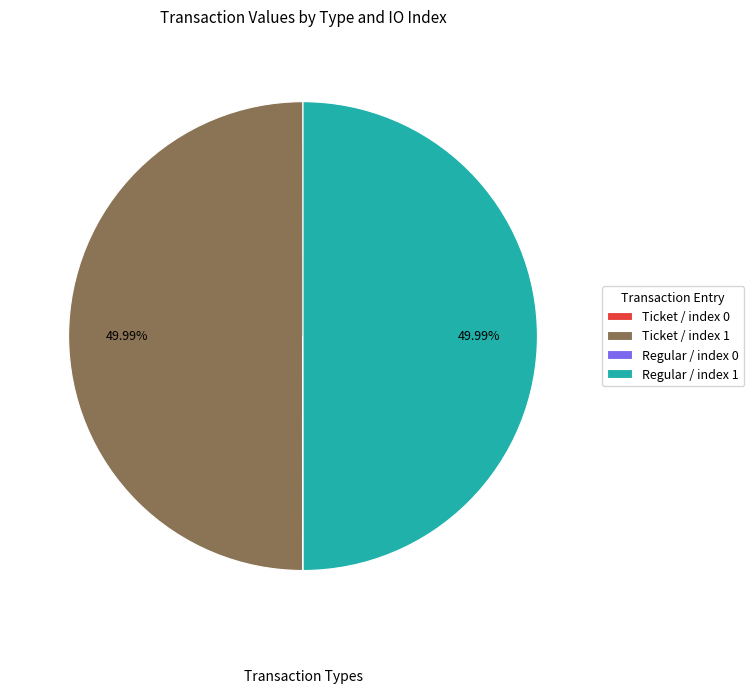

Count the number of slices in the pie.

4